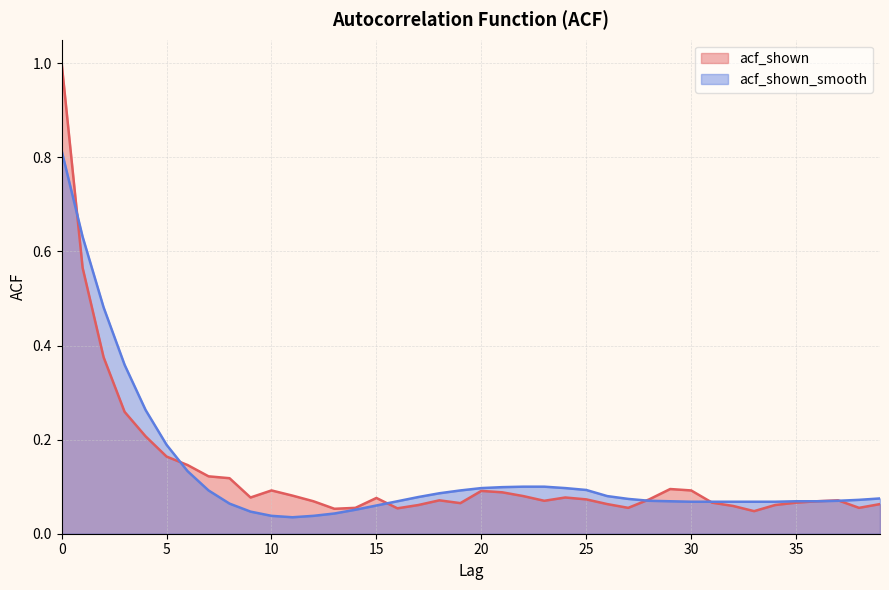

Where is acf_shown_smooth nearest to the value 0?

11